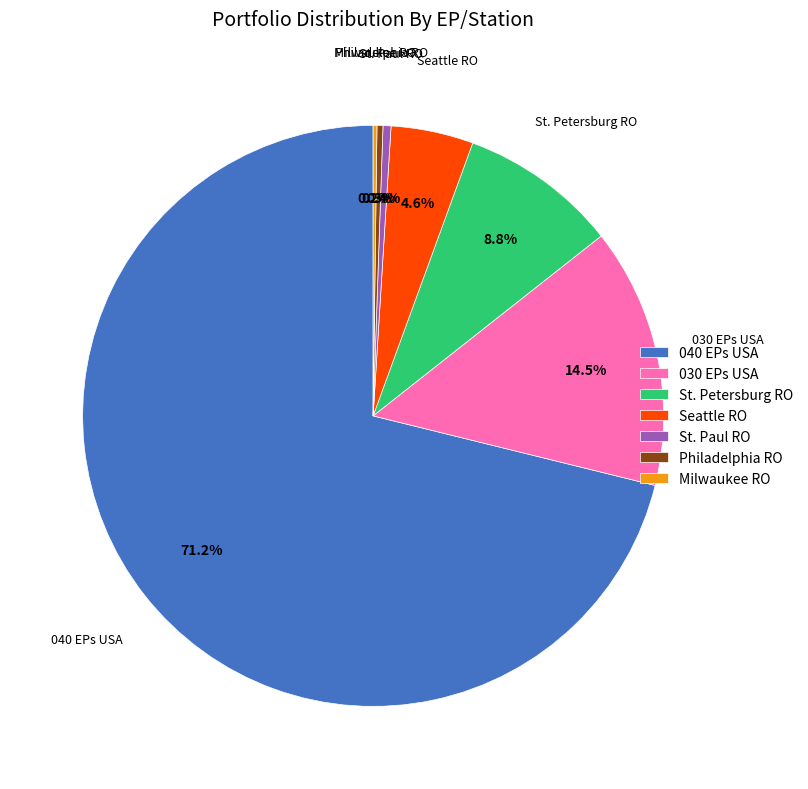

Does any single category account for the majority?

Yes